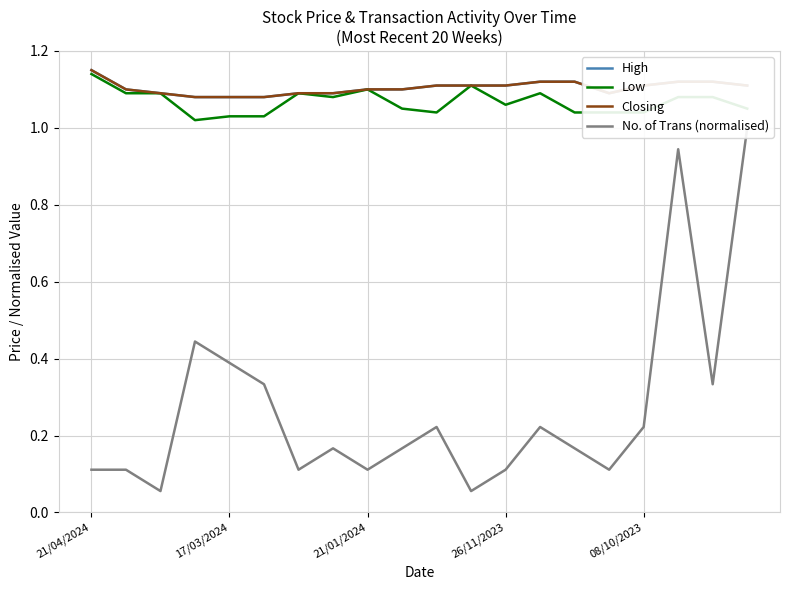

What is the difference between the second highest and minimum values in the Low series?

0.1